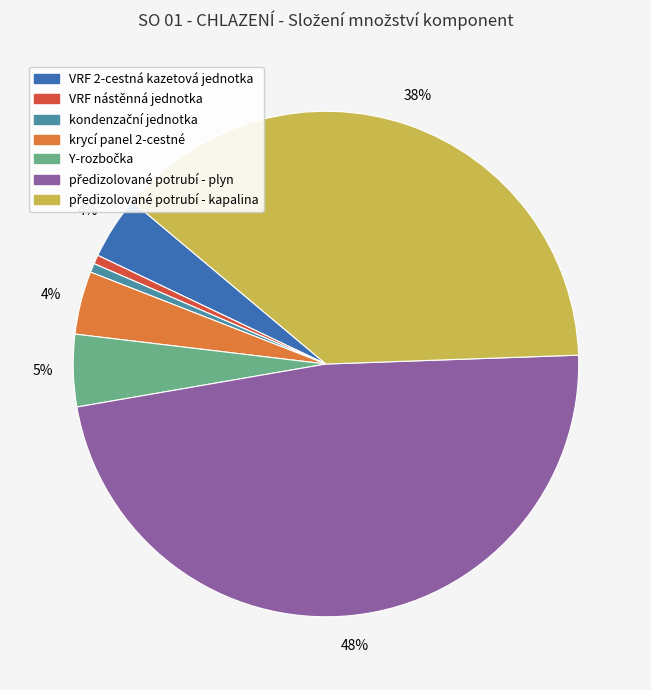

To the nearest percent, what portion does VRF nástěnná jednotka represent?

1%